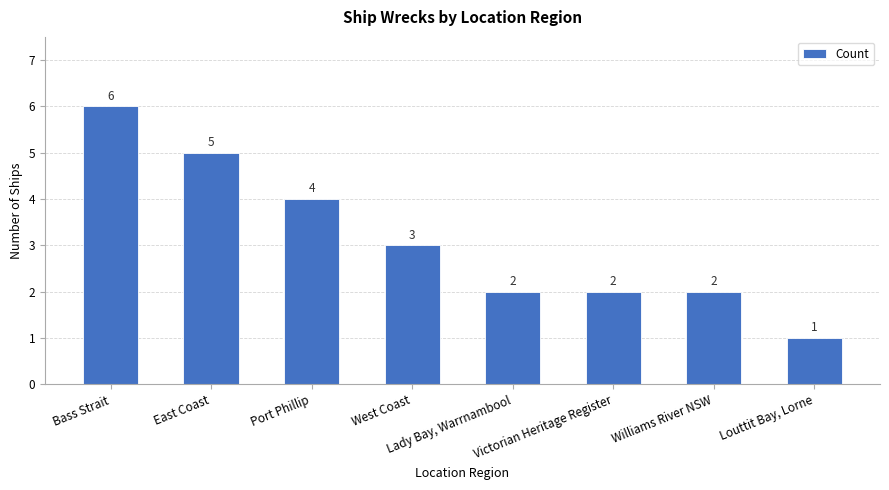

How many values are between 2 and 5?

6